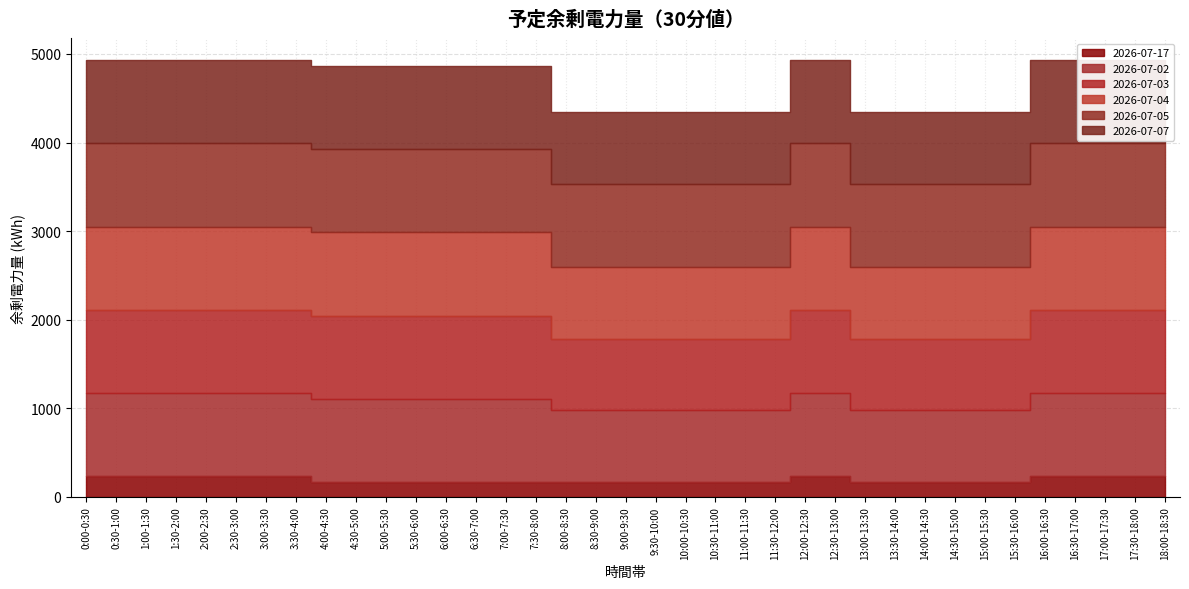

What is the sum of the 2026-07-04 values at 6:00-6:30 and 12:30-13:00?

1880